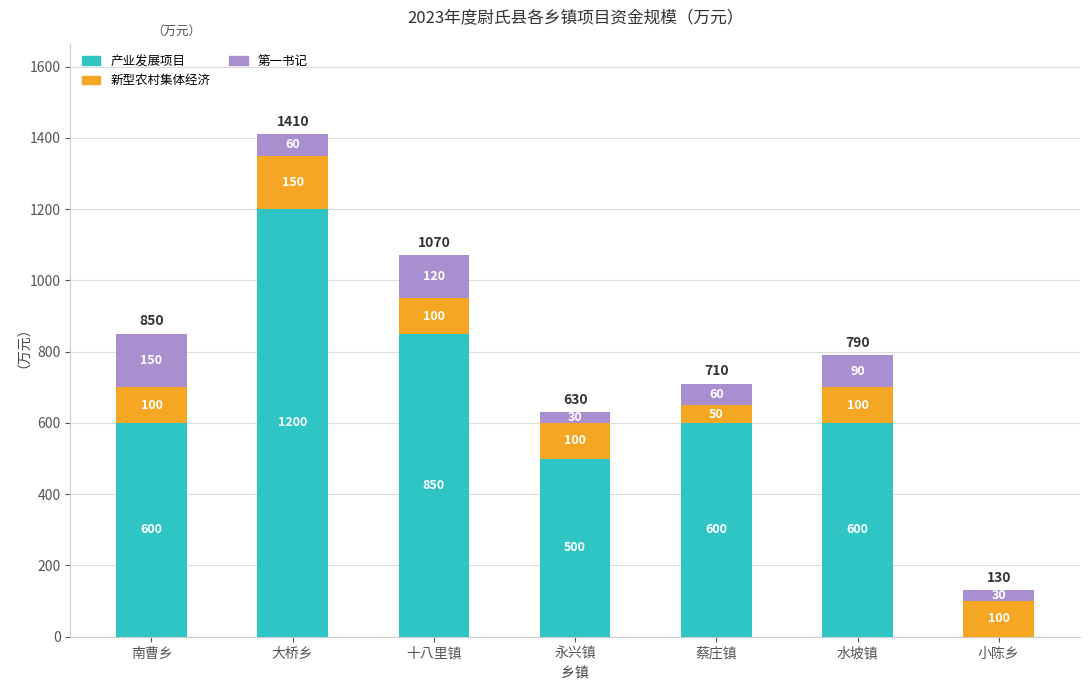

At which category is the sum across all series the highest?

大桥乡